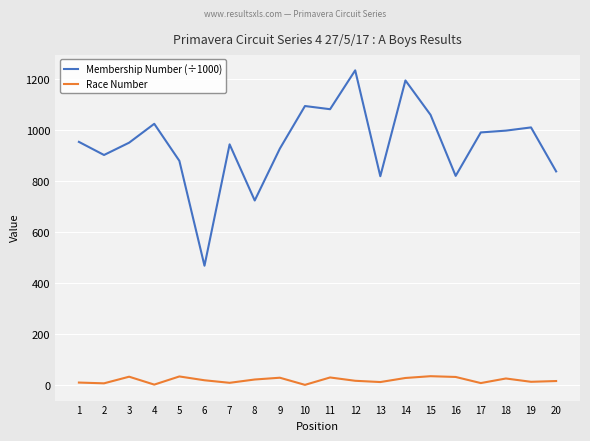

True or false: Membership Number (÷1000) and Race Number cross at least once.

False